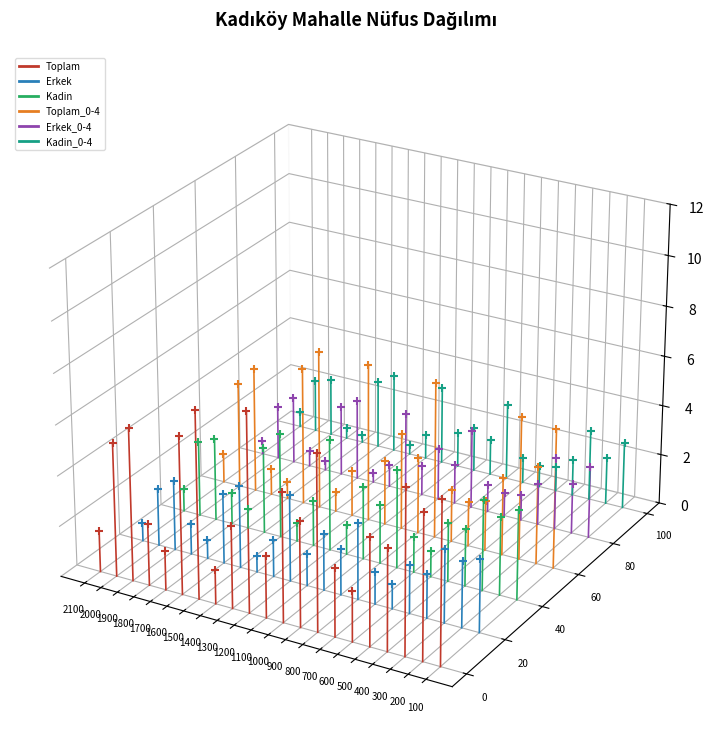

Which series reaches the maximum Y coordinate?

Toplam_0-4